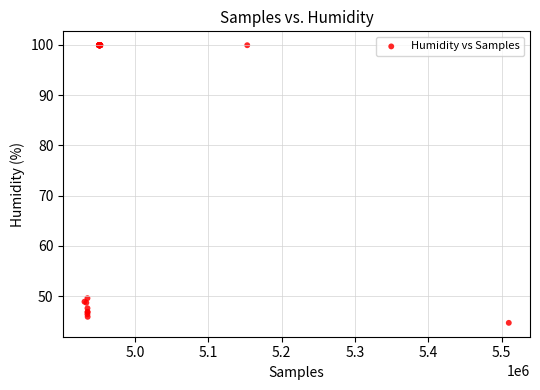

What Y value in the scatter plot is closest to 72?

49.6